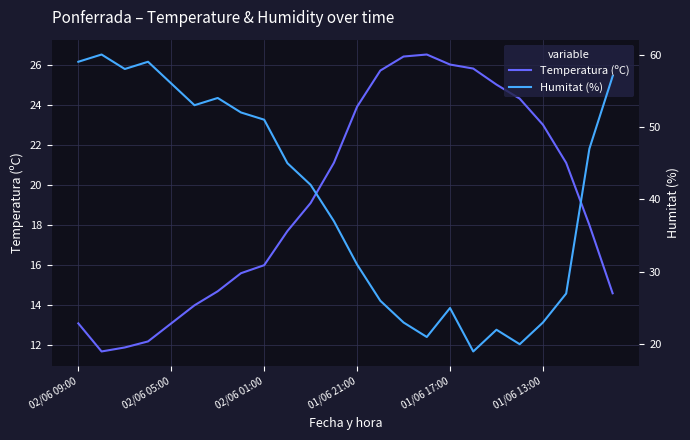

What is the minimum value for Temperatura (ºC)?

11.7